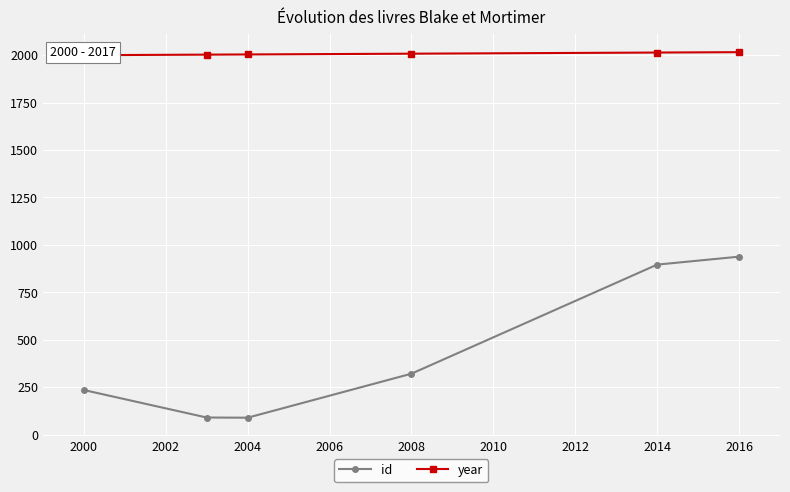

True or false: id and year cross at least once.

False